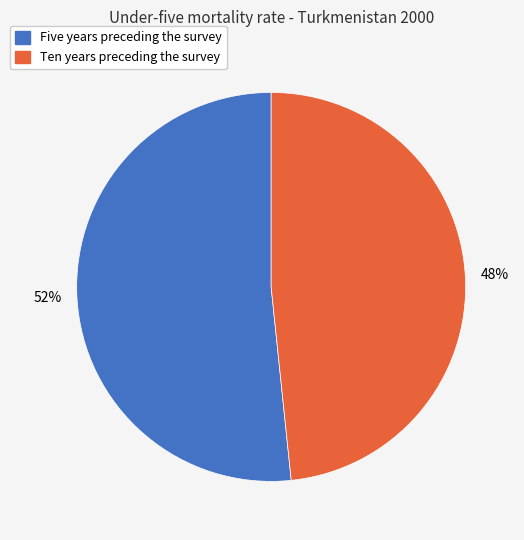

What is the ratio of the value at Ten years preceding the survey to the value at Five years preceding the survey?

0.9